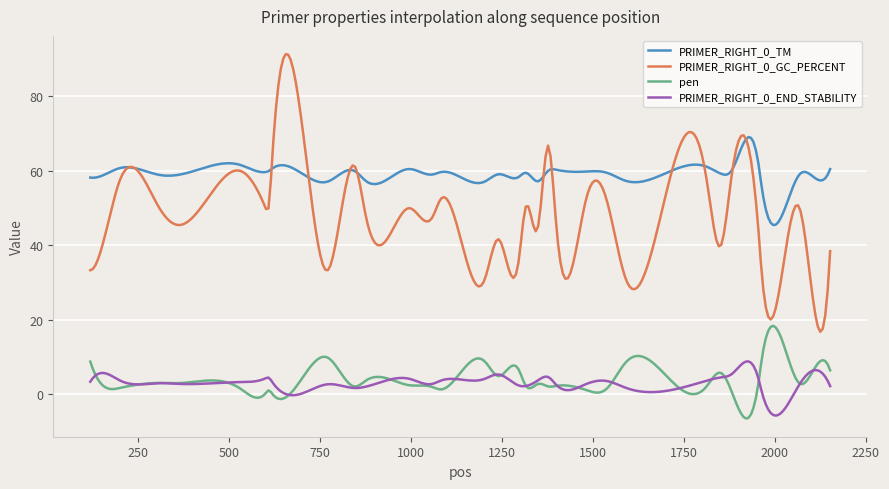

What is the minimum value shown in the chart?

-6.5